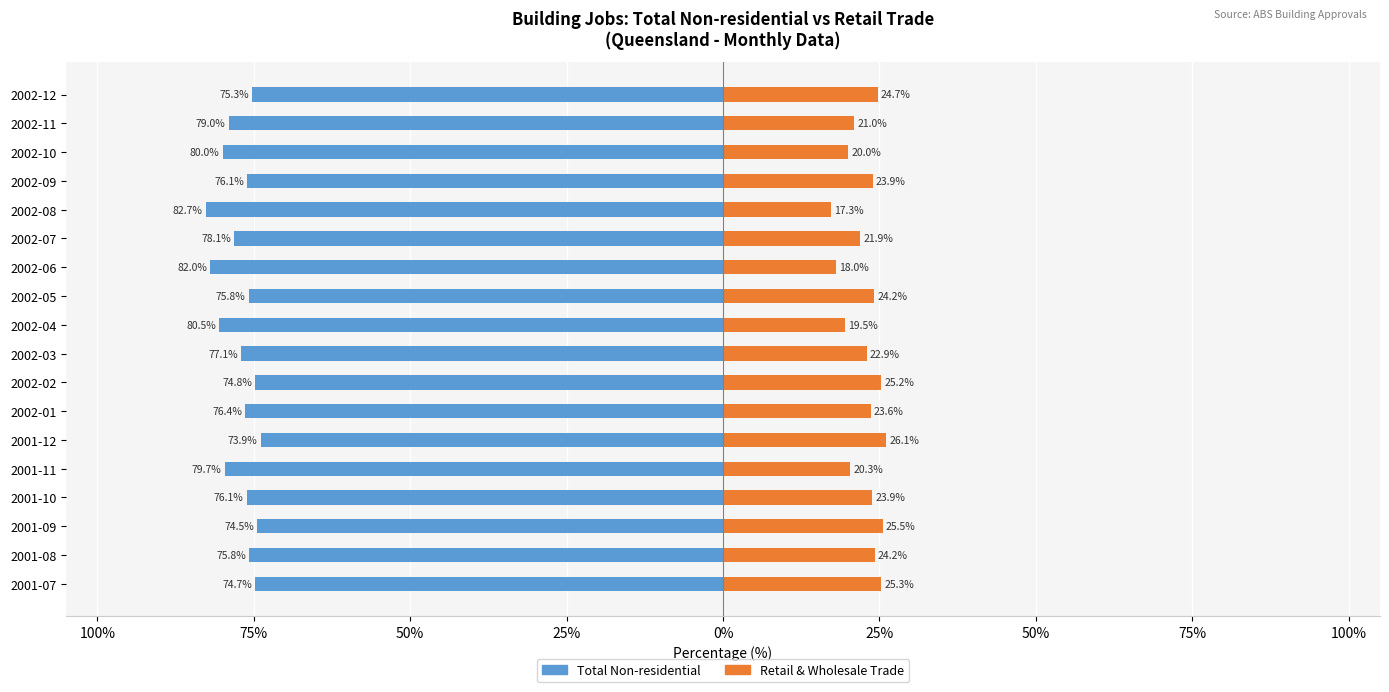

Reading right to left, extract all data points from this chart.

Total Non-residential: -75.3	-79.0	-80.0	-76.1	-82.7	-78.1	-82.0	-75.8	-80.5	-77.1	-74.8	-76.4	-73.9	-79.7	-76.1	-74.5	-75.8	-74.7
Retail and wholesale trade buildings: 24.7	21.0	20.0	23.9	17.3	21.9	18.0	24.2	19.5	22.9	25.2	23.6	26.1	20.3	23.9	25.5	24.2	25.3